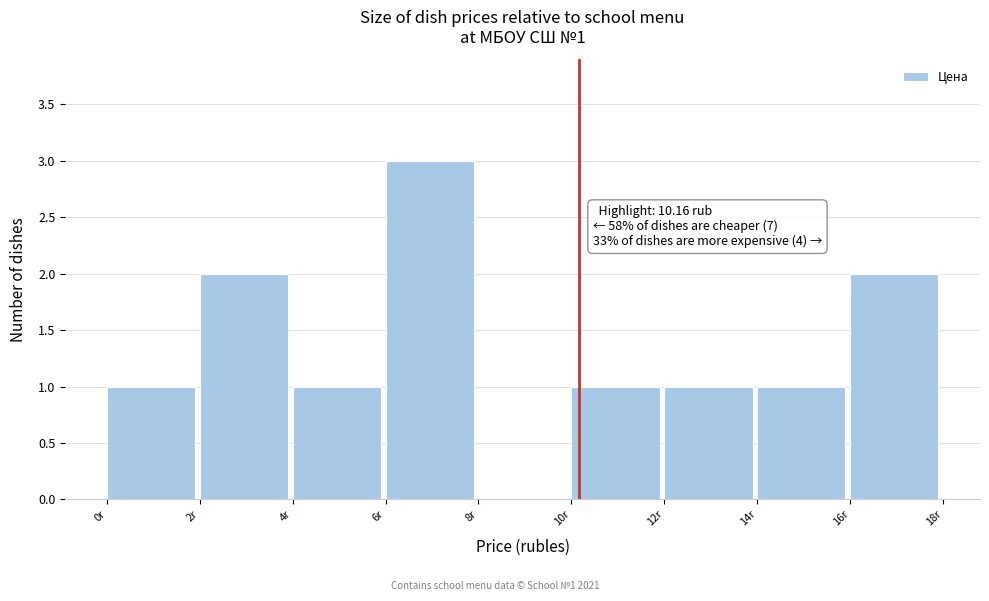

Which range on the x-axis has the tallest bar?

6 to 8